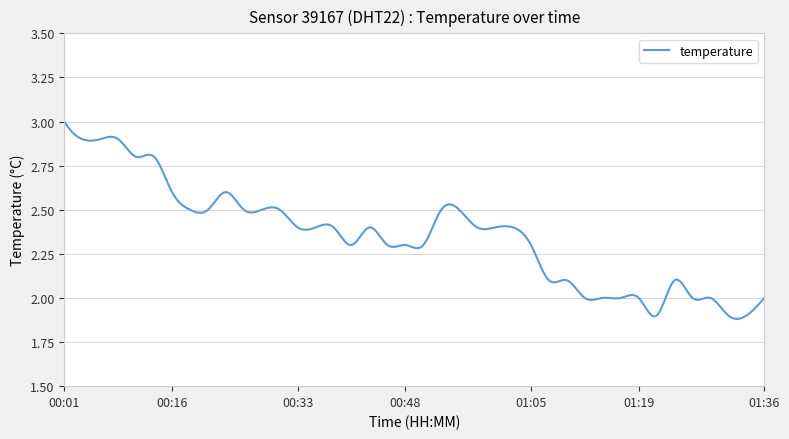

What is the difference between the maximum and minimum values?

1.1